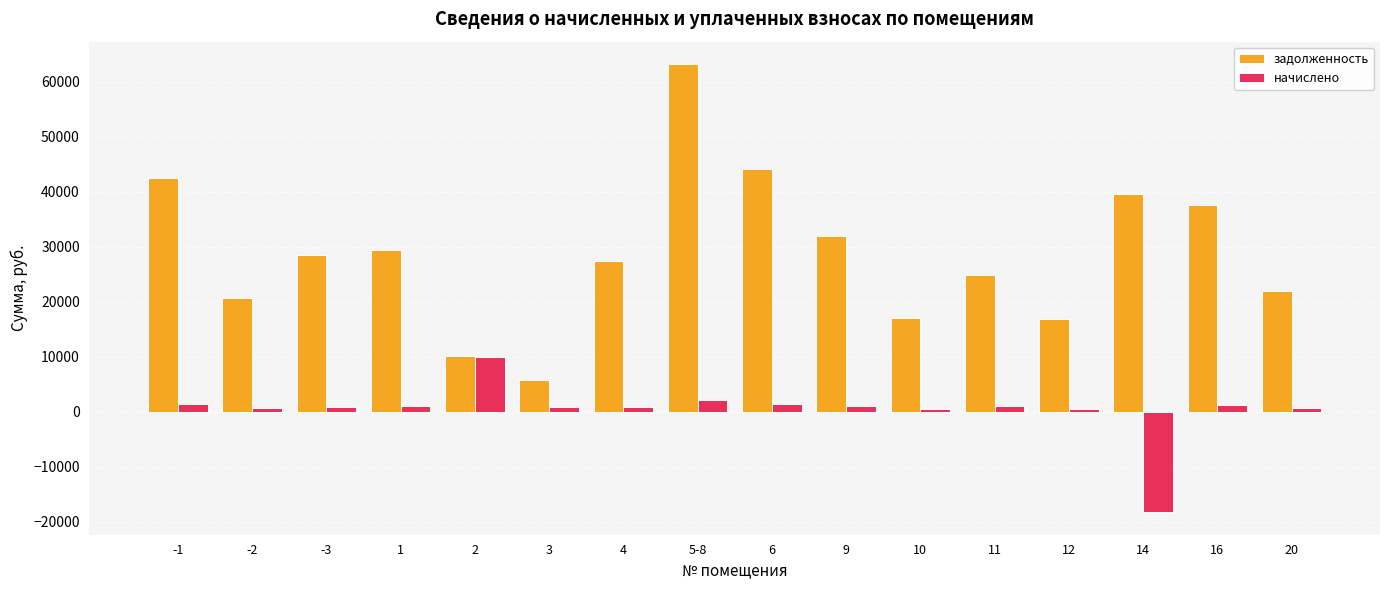

What is the difference between the задолженность values at 1 and 4?

1996.3